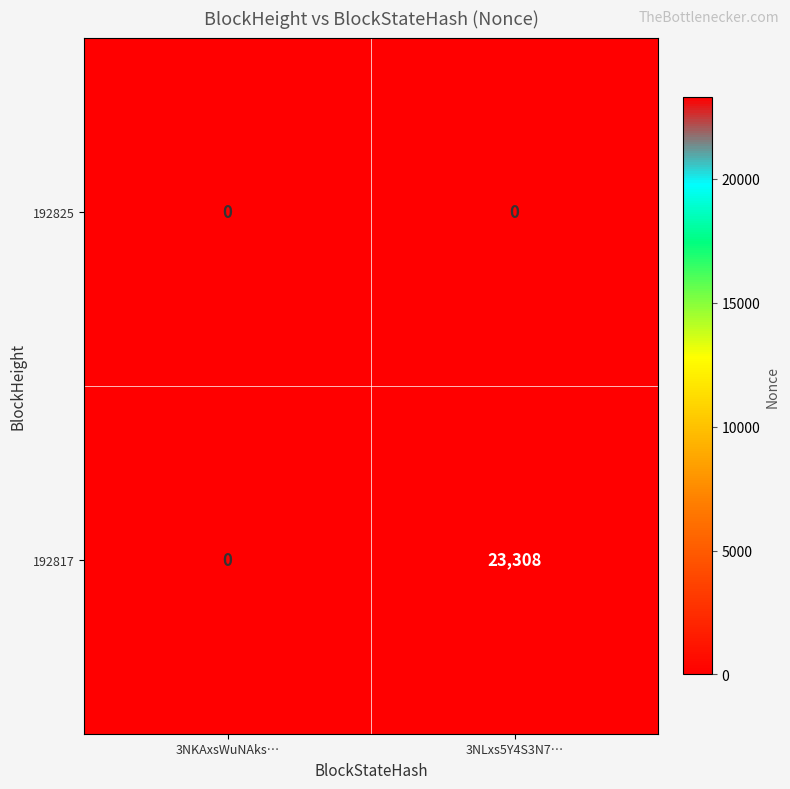

Which series has the largest range (max minus min)?

192817